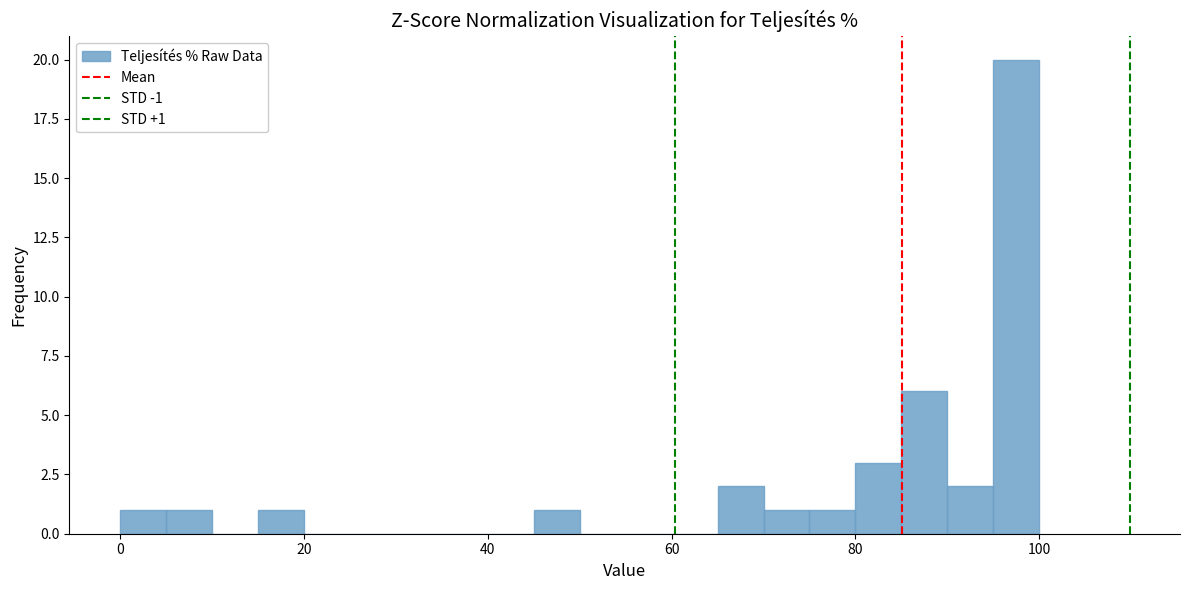

Around what value on the x-axis is the tallest bar? Give the approximate position of its centre, as read against the axis.

98